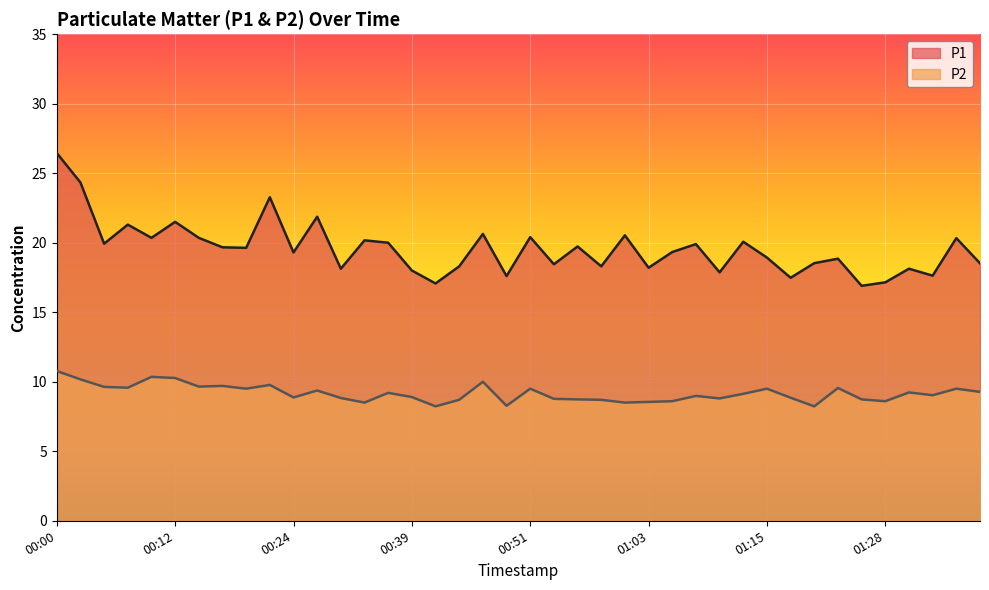

What is the value of the P2 point at the 13th from the left?

8.8